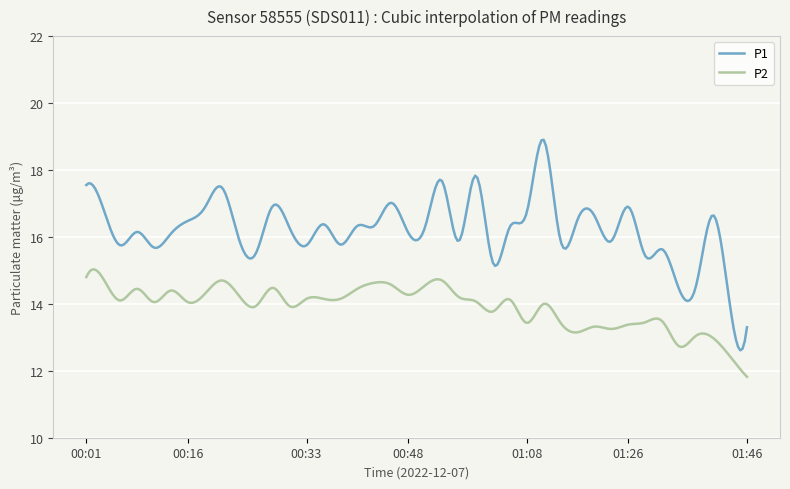

List the series in order of their overall mean, lowest first.

P2, P1